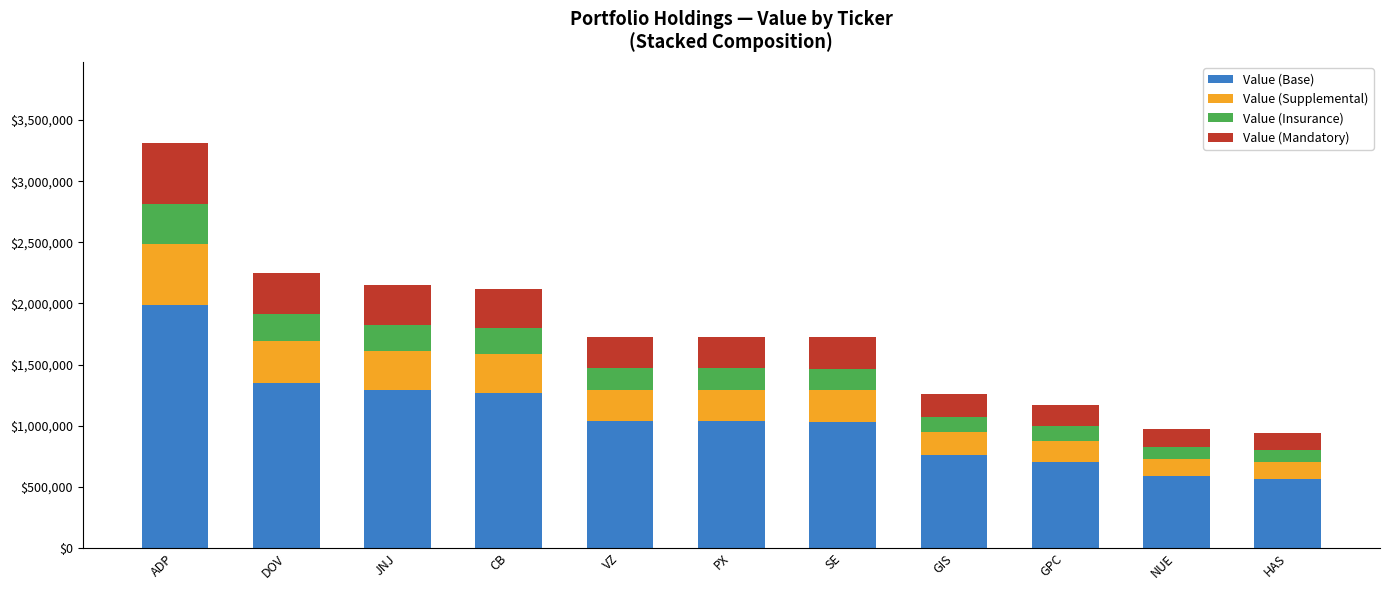

At which category is the sum across all series the highest?

ADP